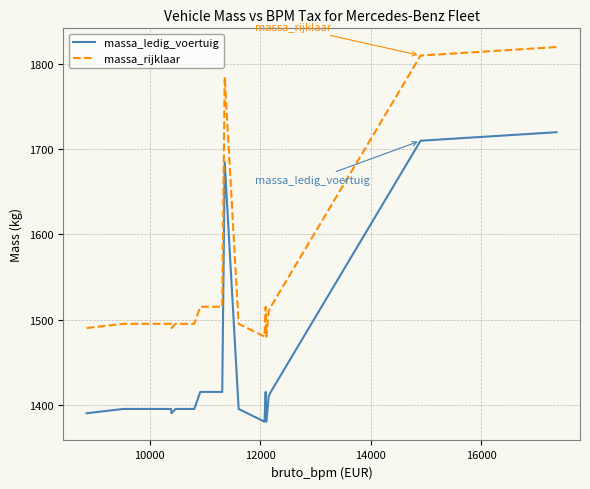

Reading left to right, extract all data points from this chart.

massa_ledig_voertuig: 1390	1395	1395	1395	1395	1395	1395	1390	1395	1395	1395	1395	1415	1415	1685	1685	1685	1685	1685	1685	1685	1685	1685	1685	1685	1685	1685	1685	1685	1395	1380	1415	1380	1410	1415	1710	1720	1720	1720	1720
massa_rijklaar: 1490	1495	1495	1495	1495	1495	1495	1490	1495	1495	1495	1495	1515	1515	1785	1785	1785	1785	1785	1785	1785	1785	1785	1785	1785	1785	1785	1785	1785	1495	1480	1515	1480	1510	1515	1810	1820	1820	1820	1820